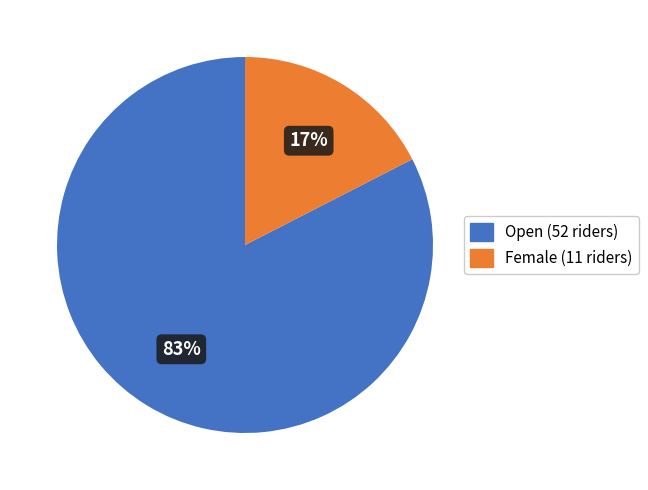

What is the ratio of the value at Female to the value at Open?

0.2